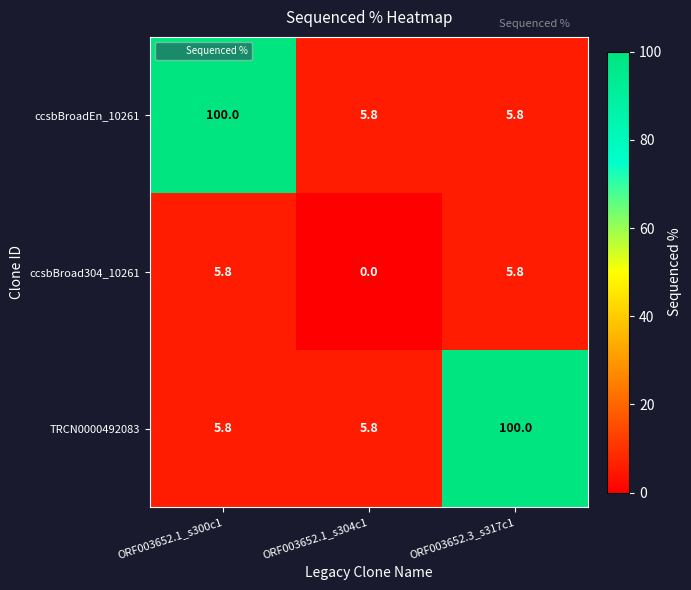

What is the approximate value of ccsbBroadEn_10261 at ORF003652.1_s304c1?

5.8